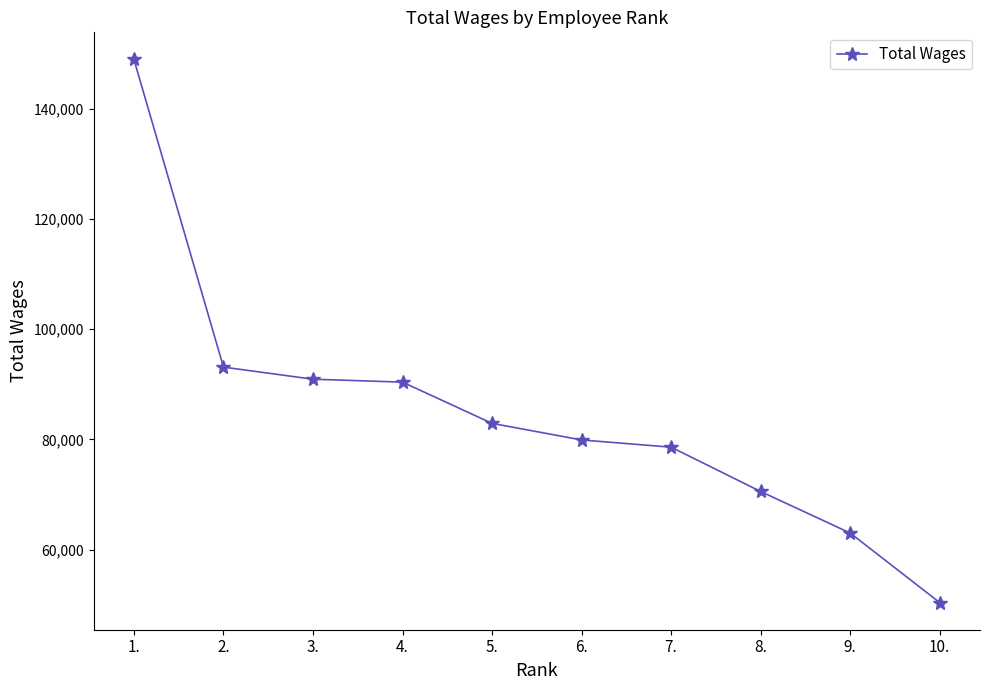

Between 6. and 9., which is larger?

6.